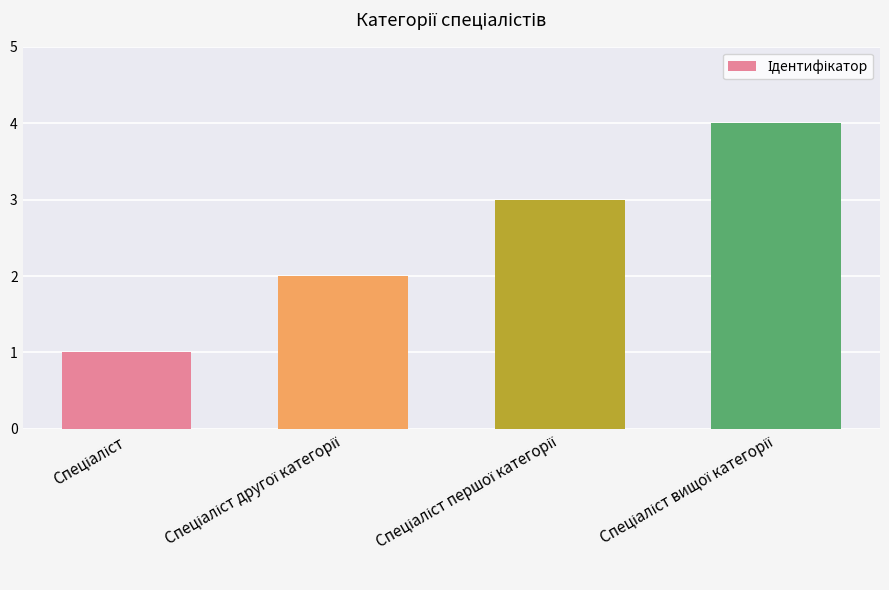

What is the minimum value shown in the chart?

1